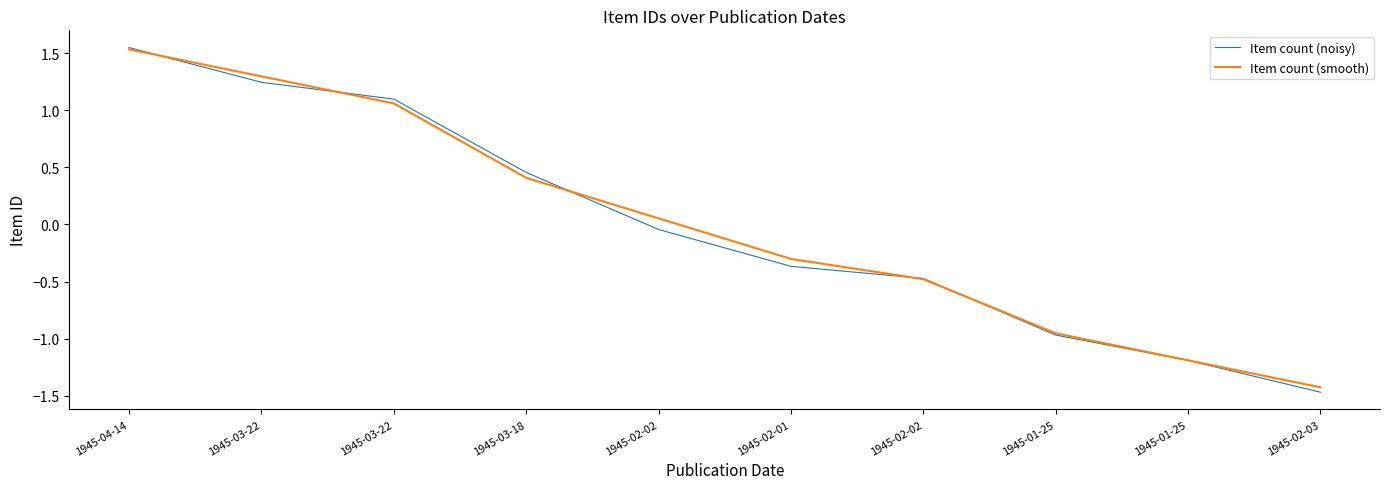

Reading left to right, transcribe all the data shown in this chart.

Item count (noisy): 1945-04-14=1.5	1945-03-22=1.2	1945-03-22=1.1	1945-03-18=0.5	1945-02-02=-0.0	1945-02-01=-0.4	1945-02-02=-0.5	1945-01-25=-1.0	1945-01-25=-1.2	1945-02-03=-1.5
Item count (smooth): 1945-04-14=1.5	1945-03-22=1.3	1945-03-22=1.1	1945-03-18=0.4	1945-02-02=0.1	1945-02-01=-0.3	1945-02-02=-0.5	1945-01-25=-1.0	1945-01-25=-1.2	1945-02-03=-1.4